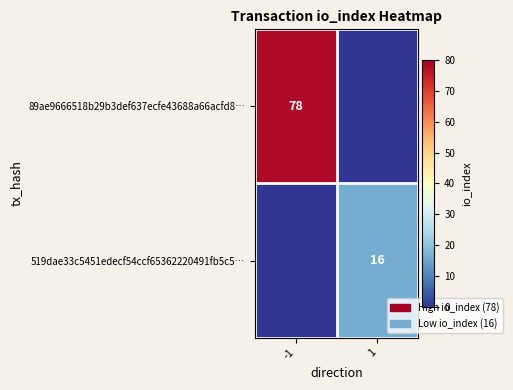

The 89ae9666518b29b3def637ecfe43688a66acfd8… series shows 123 at -1. True or false?

False